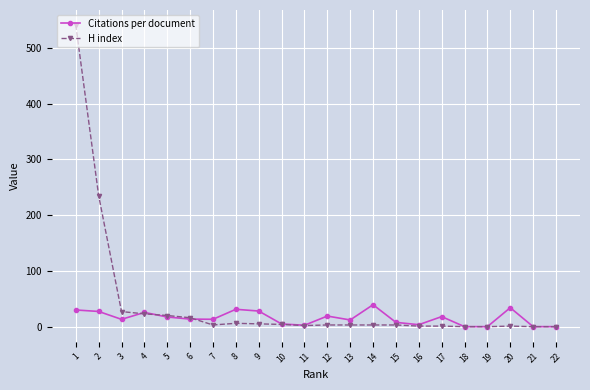

Between 7 and 1, which series saw the biggest shift?

H index